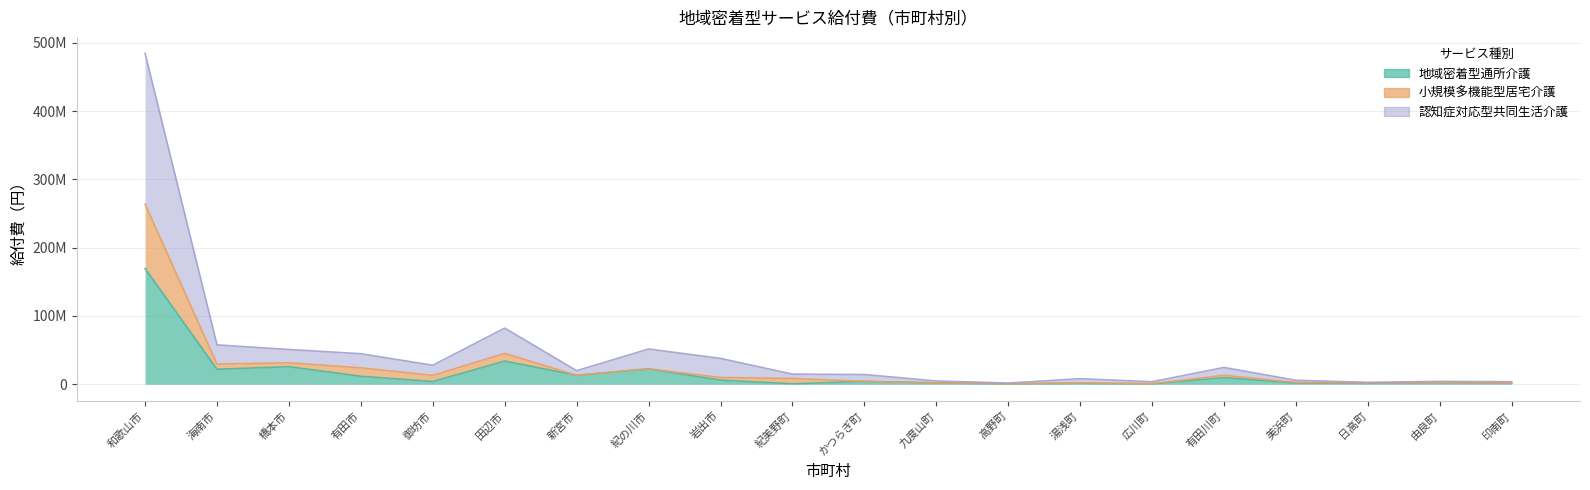

What is the label of the 4th point from the right?

美浜町